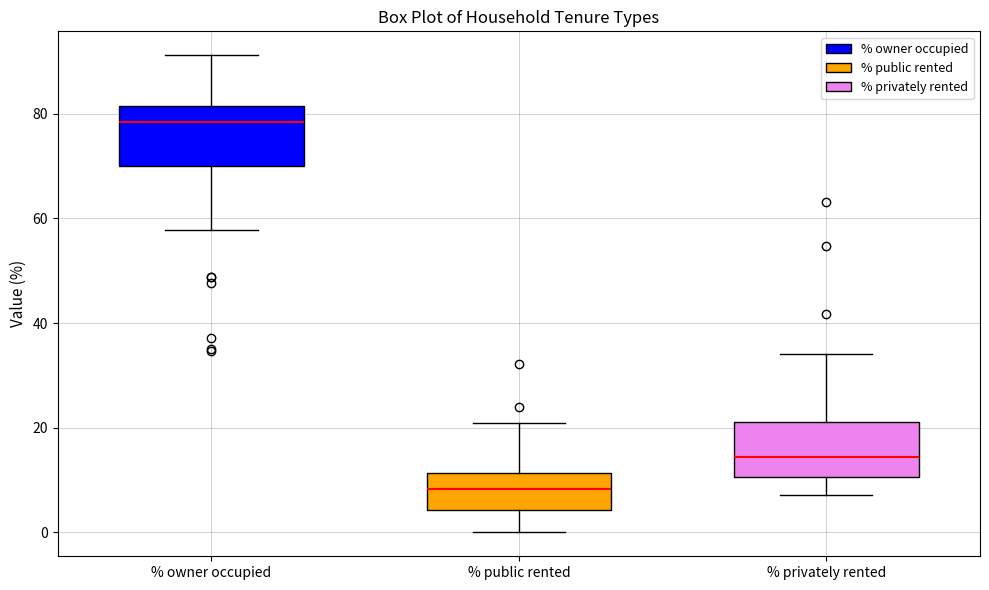

Which box's median line is the highest?

% owner occupied